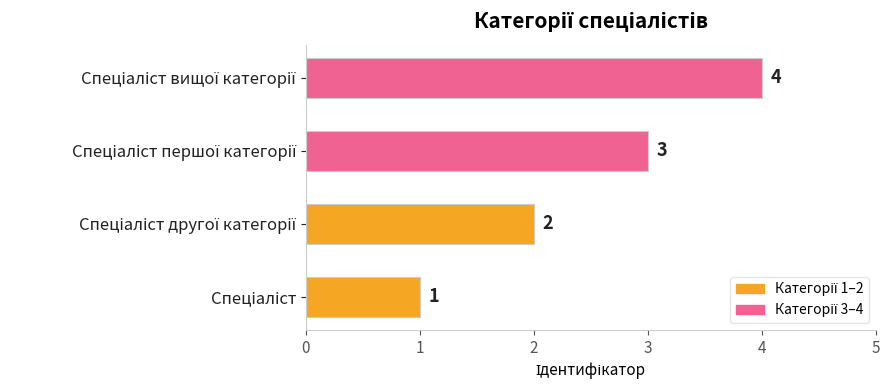

What is the greatest value displayed?

4